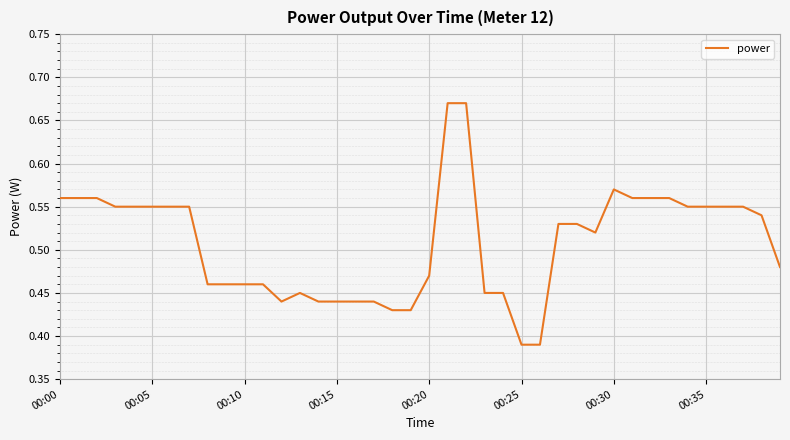

What is the difference between the maximum and minimum values?

0.3